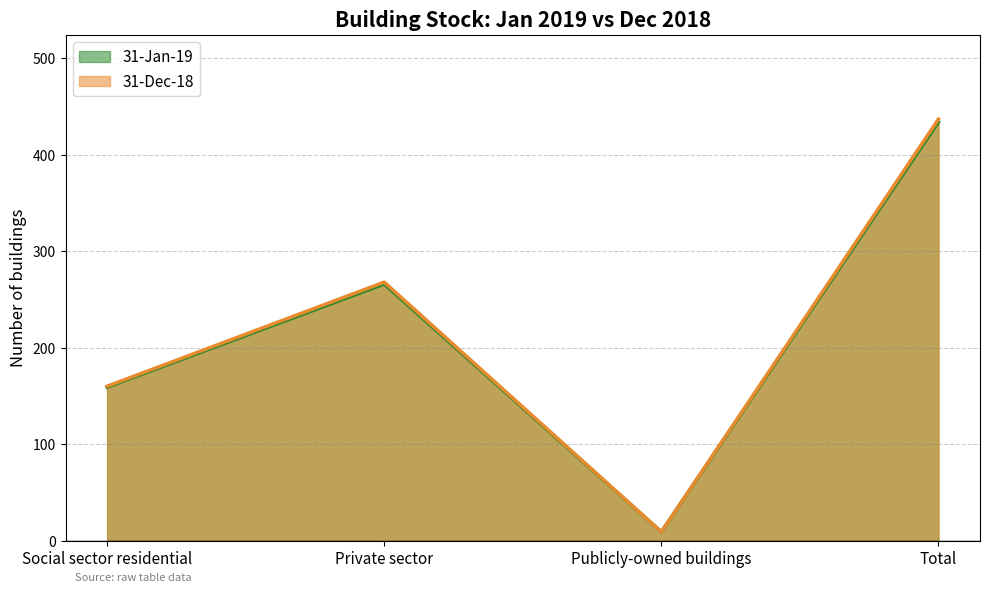

True or false: 31-Dec-18 and 31-Jan-19 cross at least once.

False